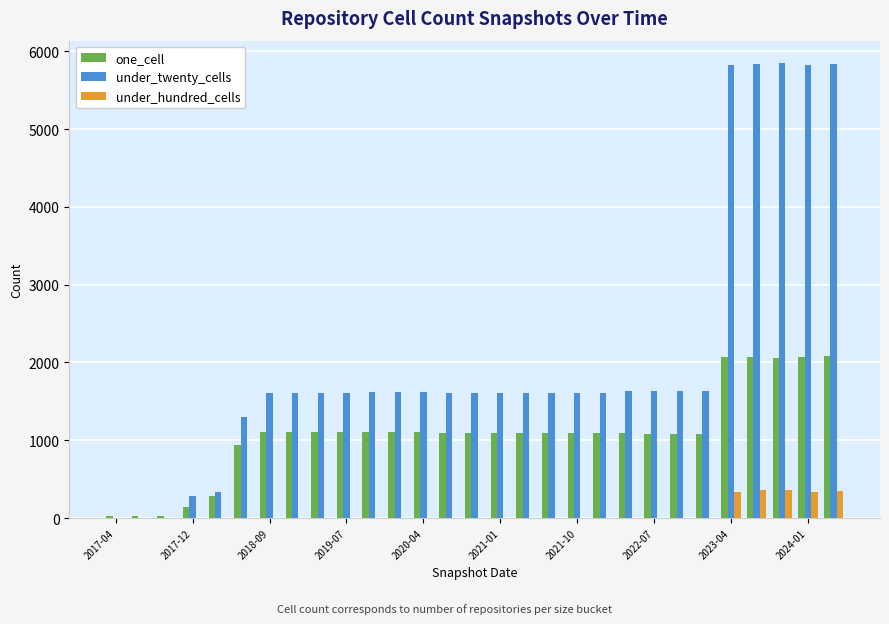

What is the sum of all under_hundred_cells values?

1747